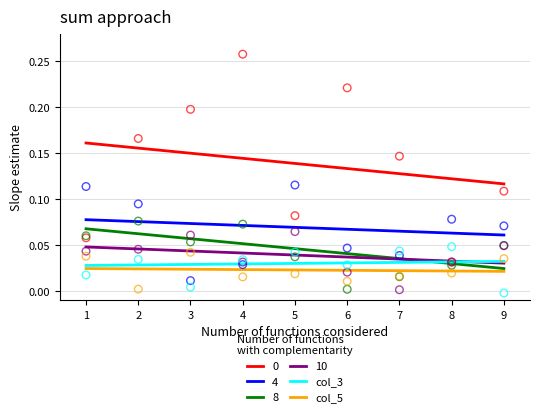

What is the total value across all series at 9?

0.1